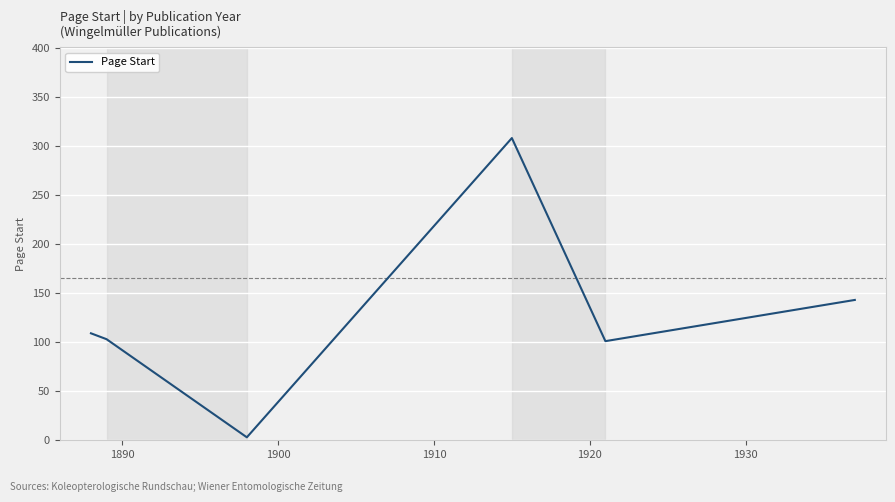

True or false: the data has more than 0 interior local peaks.

False